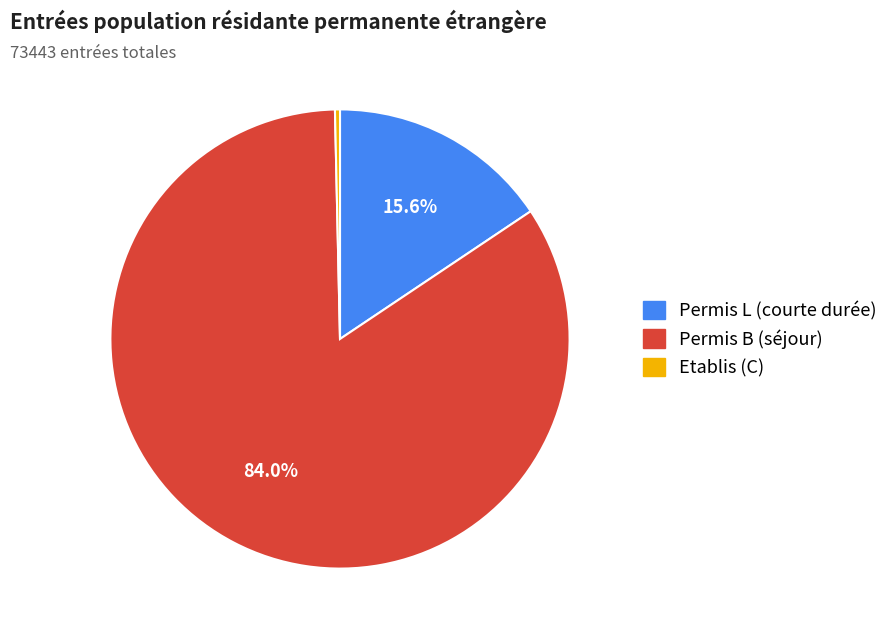

How many slices are in this pie chart?

3